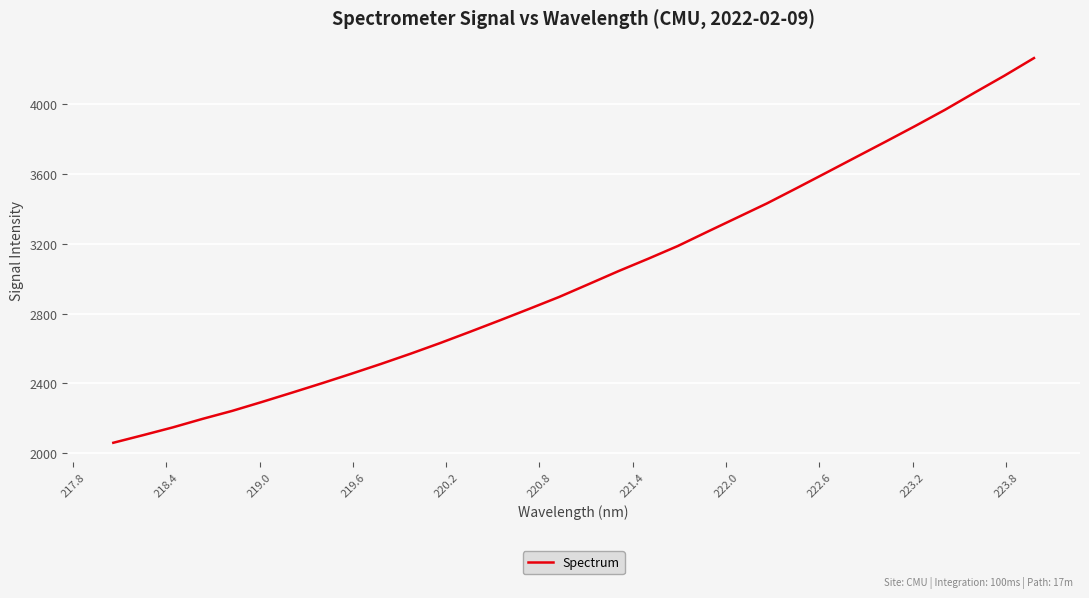

What is the minimum value shown in the chart?

2061.1